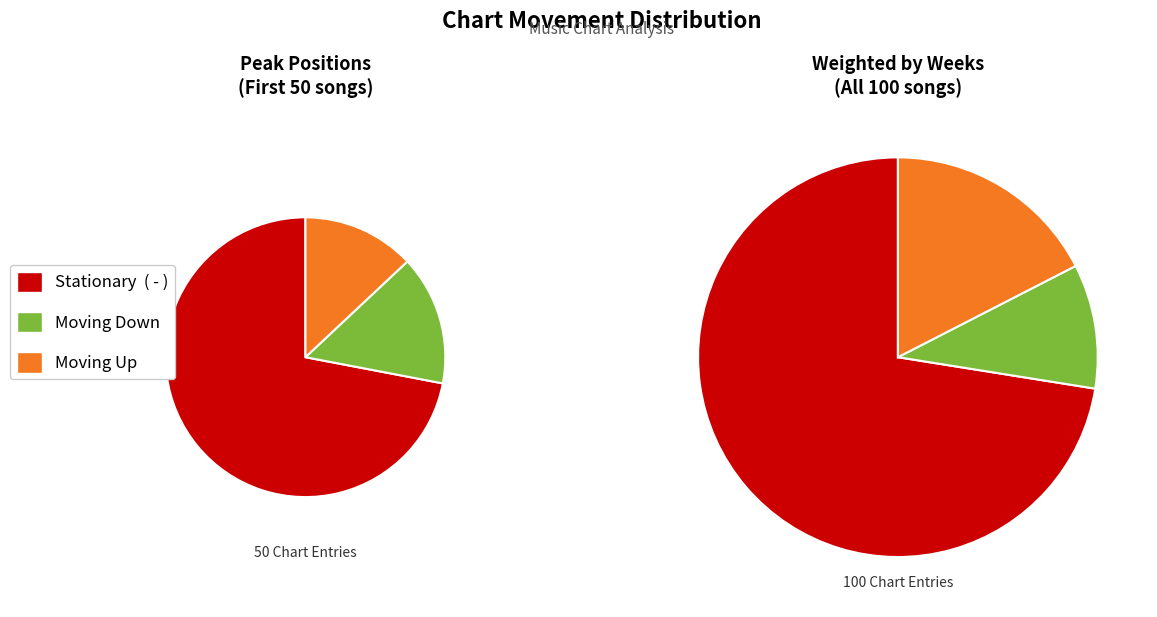

True or false: down accounts for 2% of the total.

False